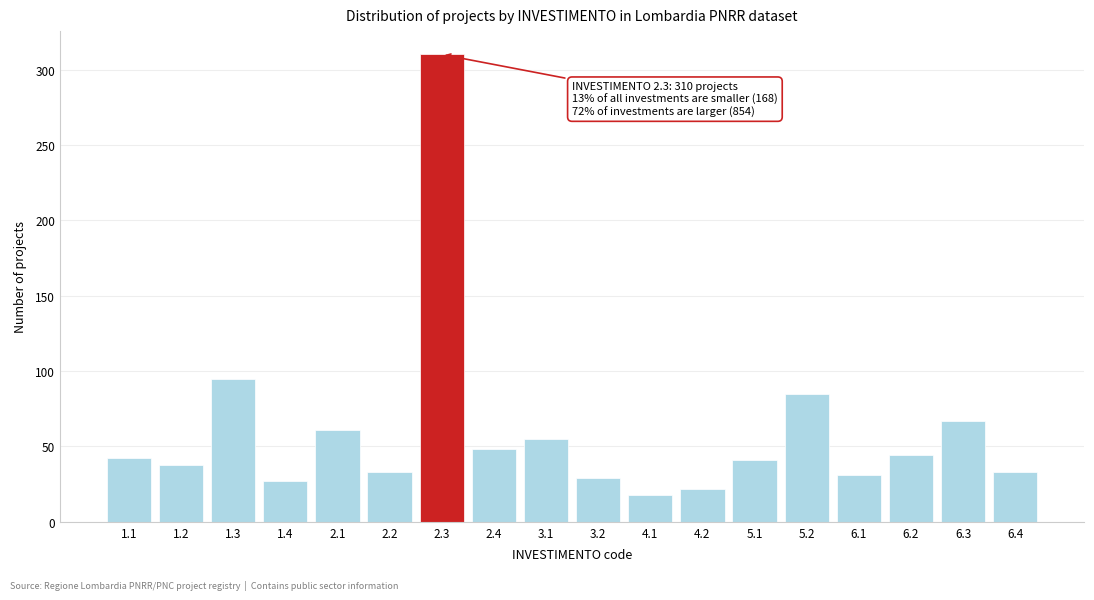

What position from the left is 2.4?

8